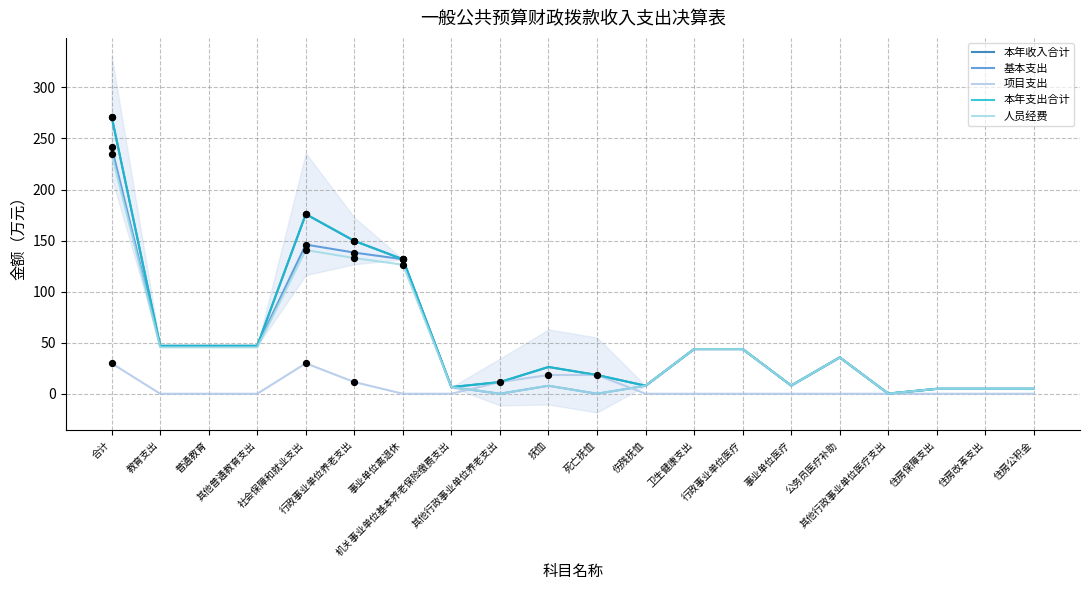

Which series reaches the minimum Y coordinate?

基本支出